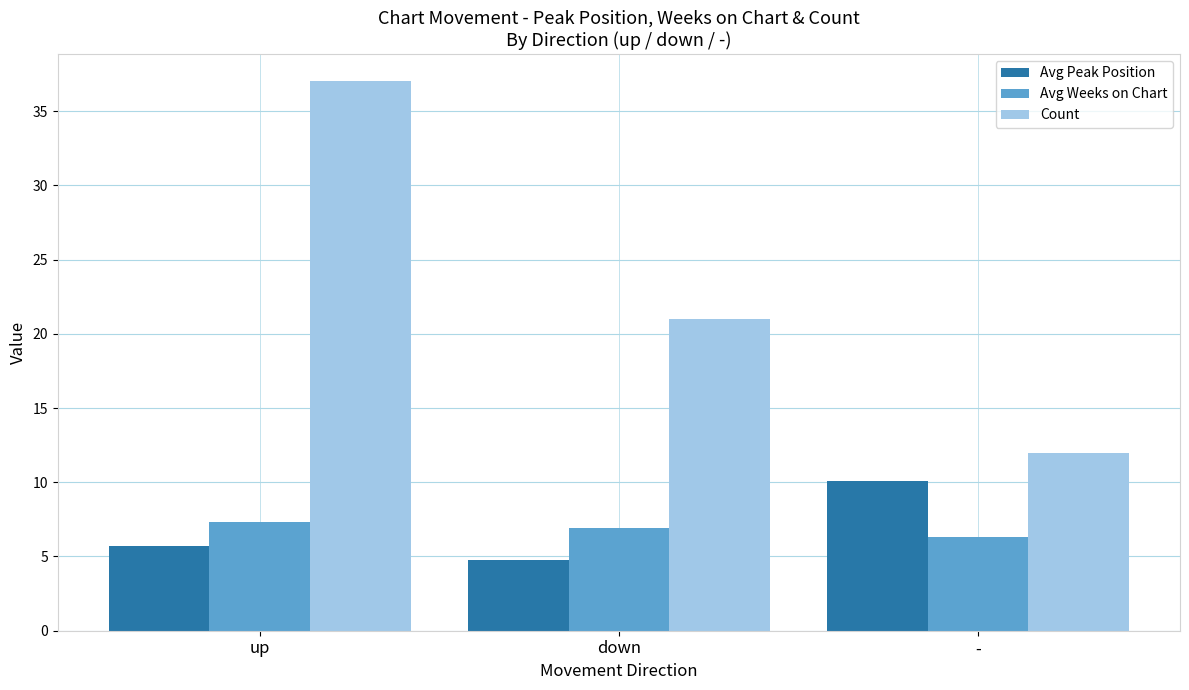

How many data points in Avg Peak Position are above 5?

2